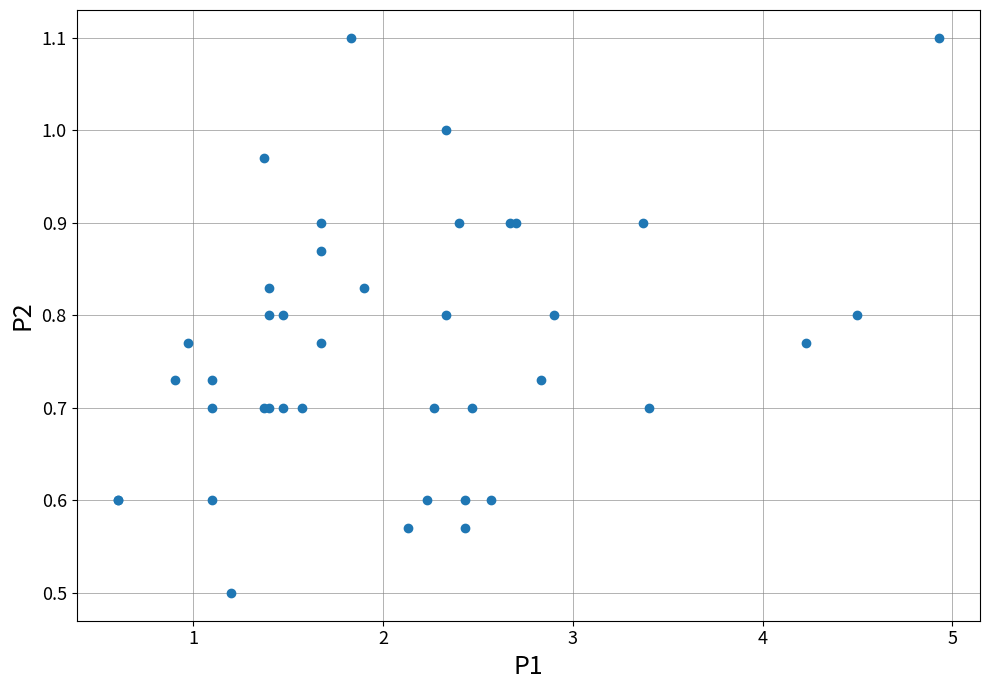

What Y value in the scatter plot is closest to 0?

0.5